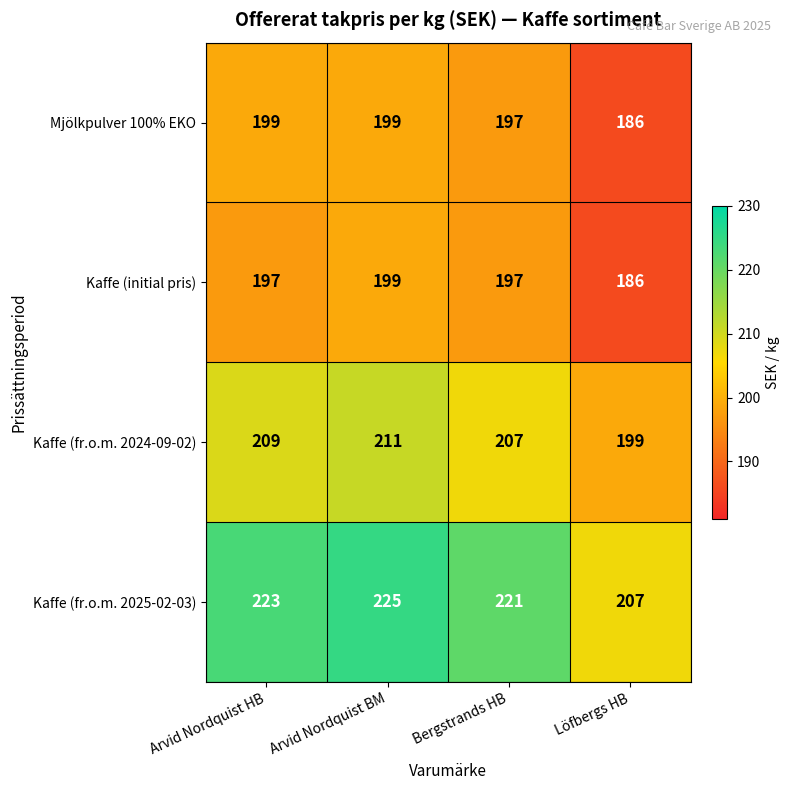

How many series are shown in this chart?

4